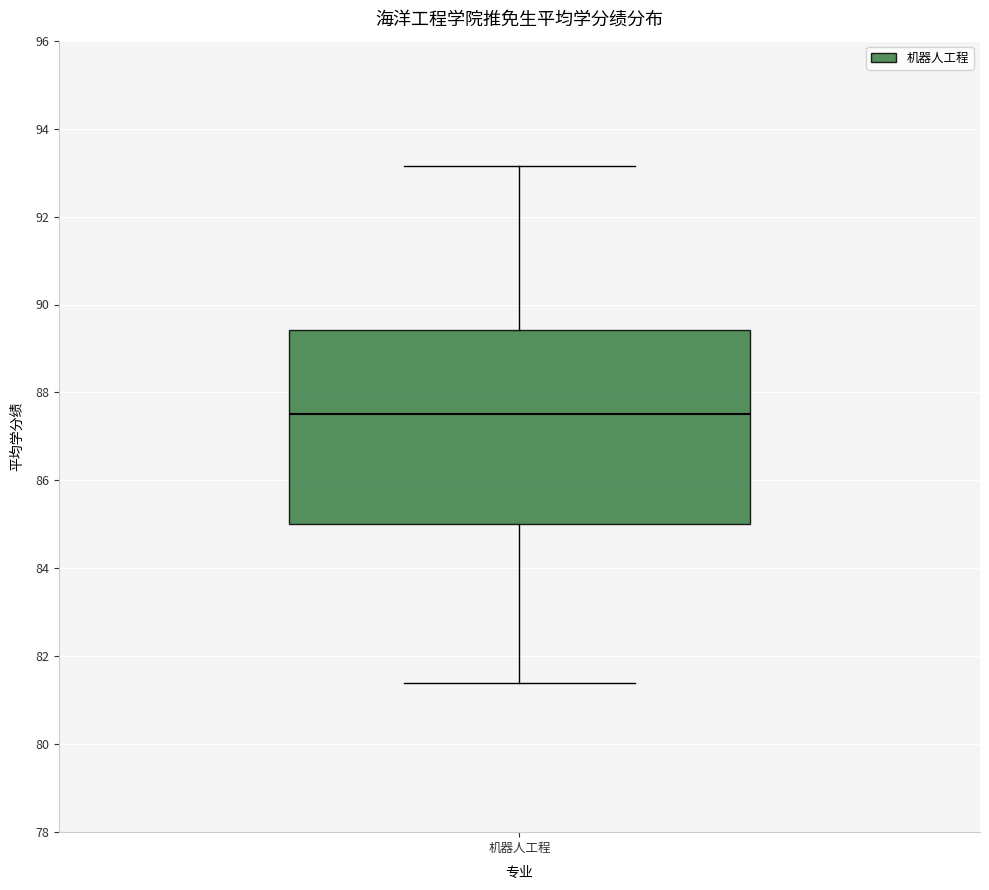

Transcribe this box plot: give where the median line is, the range the box spans, and where the two whiskers end, as read against the y-axis. The values are not printed on the chart, so give them approximately, as read against the axis.

median 87.6, box 85.0 to 89.4, whiskers 81.4 to 93.2